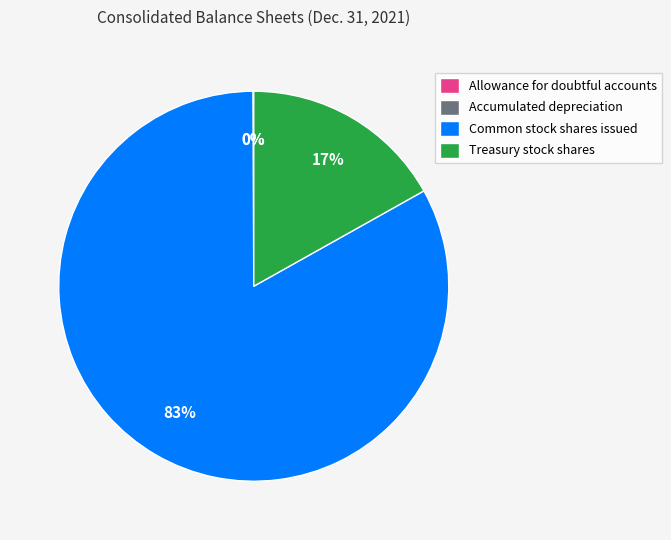

Is it true that Treasury stock shares is 17% of the pie?

True